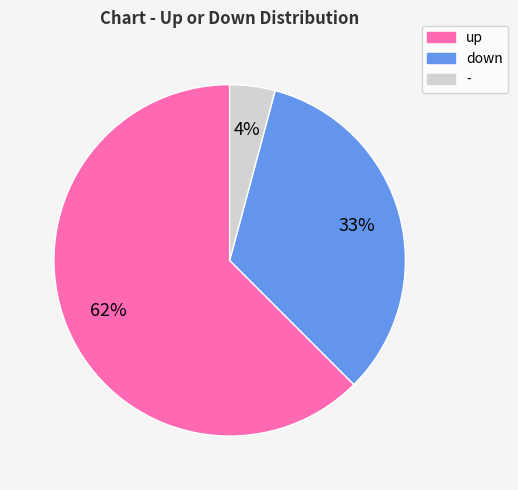

Is it true that down is 19% of the pie?

False